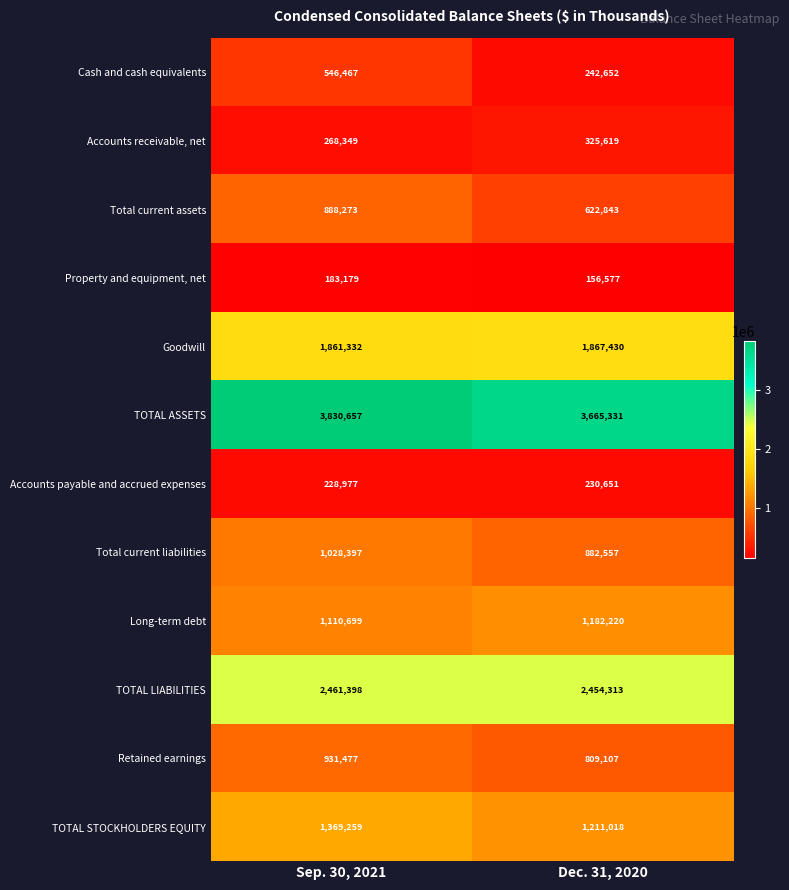

Reading right to left, what are all the values shown in this chart?

Cash and cash equivalents: Dec. 31, 2020=242652	Sep. 30, 2021=546467
Accounts receivable, net: Dec. 31, 2020=325619	Sep. 30, 2021=268349
Total current assets: Dec. 31, 2020=622843	Sep. 30, 2021=888273
Property and equipment, net: Dec. 31, 2020=156577	Sep. 30, 2021=183179
Goodwill: Dec. 31, 2020=1867430	Sep. 30, 2021=1861332
TOTAL ASSETS: Dec. 31, 2020=3665331	Sep. 30, 2021=3830657
Accounts payable and accrued expenses: Dec. 31, 2020=230651	Sep. 30, 2021=228977
Total current liabilities: Dec. 31, 2020=882557	Sep. 30, 2021=1028397
Long-term debt: Dec. 31, 2020=1182220	Sep. 30, 2021=1110699
TOTAL LIABILITIES: Dec. 31, 2020=2454313	Sep. 30, 2021=2461398
Retained earnings: Dec. 31, 2020=809107	Sep. 30, 2021=931477
TOTAL STOCKHOLDERS EQUITY: Dec. 31, 2020=1211018	Sep. 30, 2021=1369259